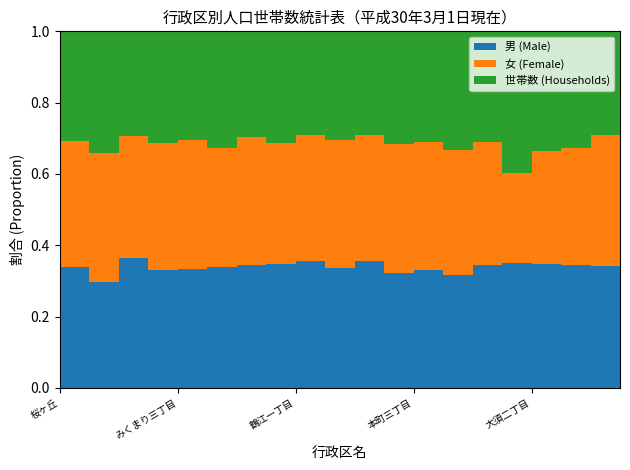

Reading left to right, extract all data points from this chart.

男: 桜ヶ丘=368	清水ヶ丘=500	みくまり一丁目=113	みくまり二丁目=265	みくまり三丁目=373	城ヶ丘=505	石井城一丁目=383	石井城二丁目=459	鶴江一丁目=702	鶴江二丁目=697	本町一丁目=495	本町二丁目=584	本町三丁目=241	本町四丁目=358	本町五丁目=465	大須一丁目=509	大須二丁目=74	大須三丁目=366	大須四丁目=267	山田一丁目=213
女: 桜ヶ丘=364	清水ヶ丘=518	みくまり一丁目=137	みくまり二丁目=248	みくまり三丁目=400	城ヶ丘=546	石井城一丁目=379	石井城二丁目=480	鶴江一丁目=690	鶴江二丁目=690	本町一丁目=530	本町二丁目=585	本町三丁目=271	本町四丁目=392	本町五丁目=519	大須一丁目=510	大須二丁目=54	大須三丁目=336	大須四丁目=255	山田一丁目=229
世帯数: 桜ヶ丘=321	清水ヶ丘=455	みくまり一丁目=129	みくまり二丁目=213	みくまり三丁目=352	城ヶ丘=459	石井城一丁目=370	石井城二丁目=394	鶴江一丁目=633	鶴江二丁目=571	本町一丁目=450	本町二丁目=478	本町三丁目=238	本町四丁目=337	本町五丁目=488	大須一丁目=458	大須二丁目=84	大須三丁目=354	大須四丁目=255	山田一丁目=181